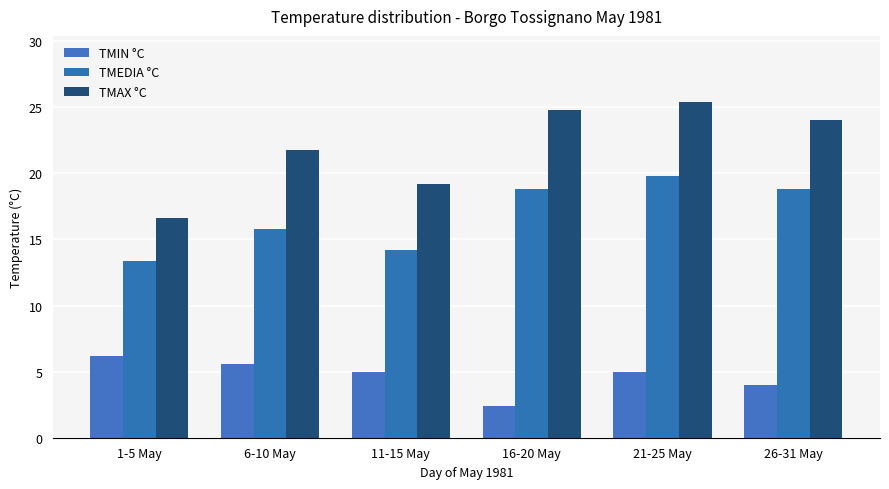

Reading left to right, list all the values displayed in this chart.

TMIN °C: 1-5 May=6.2	6-10 May=5.6	11-15 May=5.0	16-20 May=2.4	21-25 May=5.0	26-31 May=4.0
TMEDIA °C: 1-5 May=13.4	6-10 May=15.8	11-15 May=14.2	16-20 May=18.8	21-25 May=19.8	26-31 May=18.8
TMAX °C: 1-5 May=16.6	6-10 May=21.8	11-15 May=19.2	16-20 May=24.8	21-25 May=25.4	26-31 May=24.0